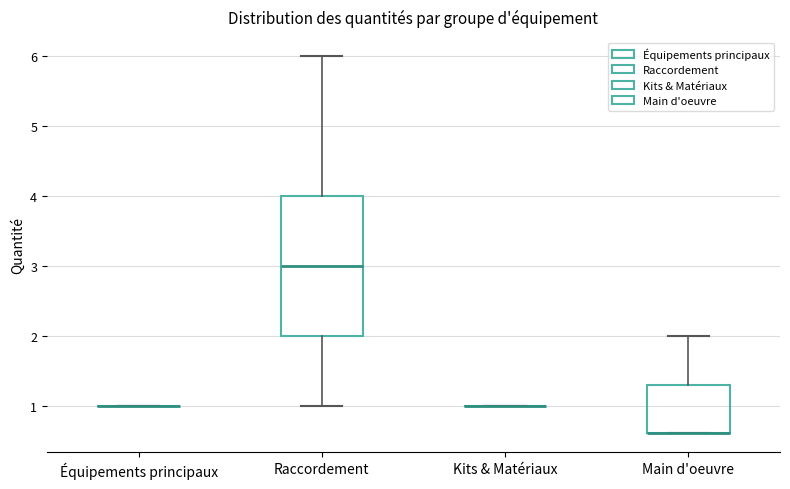

Reading left to right, transcribe this box plot: for each box, give where its median line is, the range the box spans, and where its two whiskers end, as read against the y-axis. The values are not printed on the chart, so give them approximately, as read against the axis.

Équipements principaux: box collapsed to a line at 1.0, whiskers 1.0 to 1.0
Raccordement: median 3.0, box 2.0 to 4.0, whiskers 1.0 to 6.0
Kits & Matériaux: box collapsed to a line at 1.0, whiskers 1.0 to 1.0
Main d'oeuvre: median 0.6 (drawn on the box's lower edge), box 0.6 to 1.3, whiskers 0.6 to 2.0